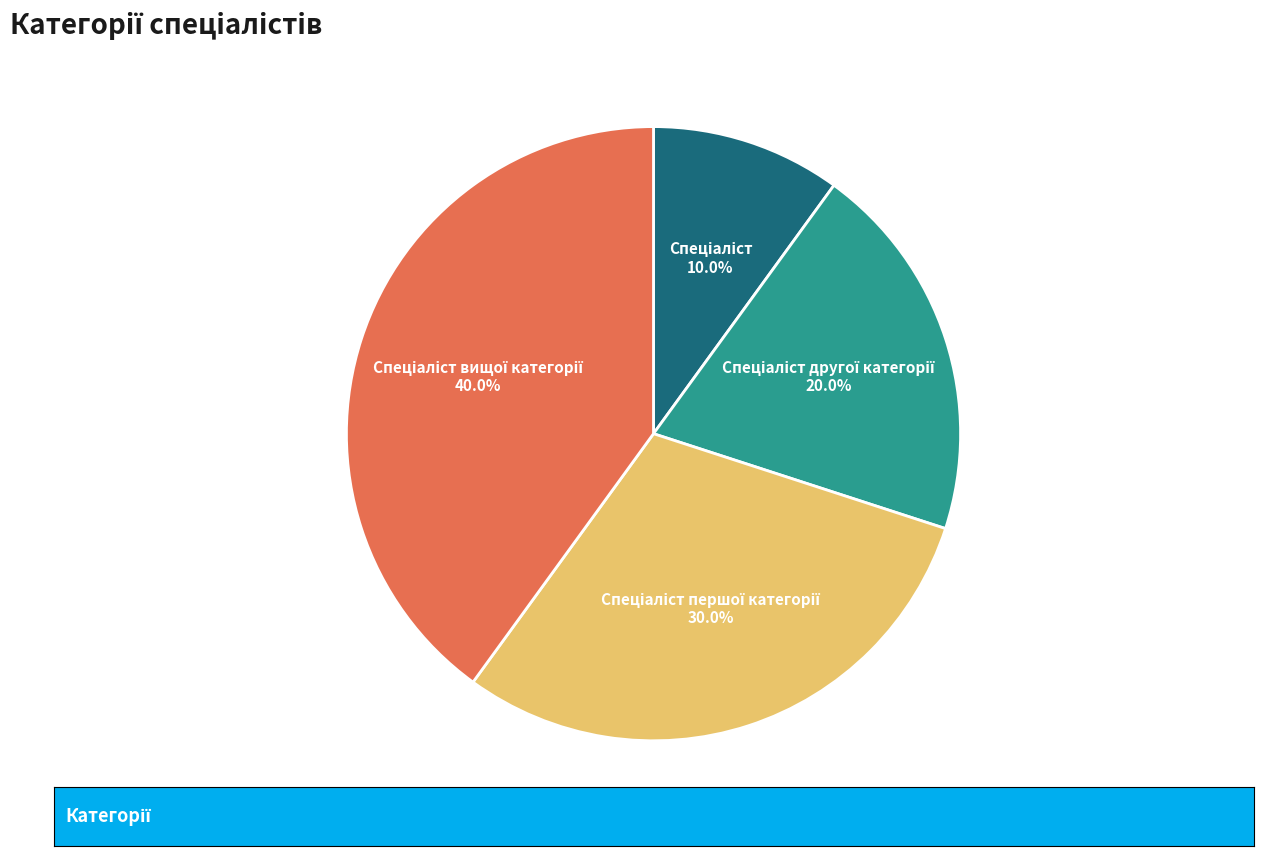

Is there any slice that represents more than half of the pie?

No